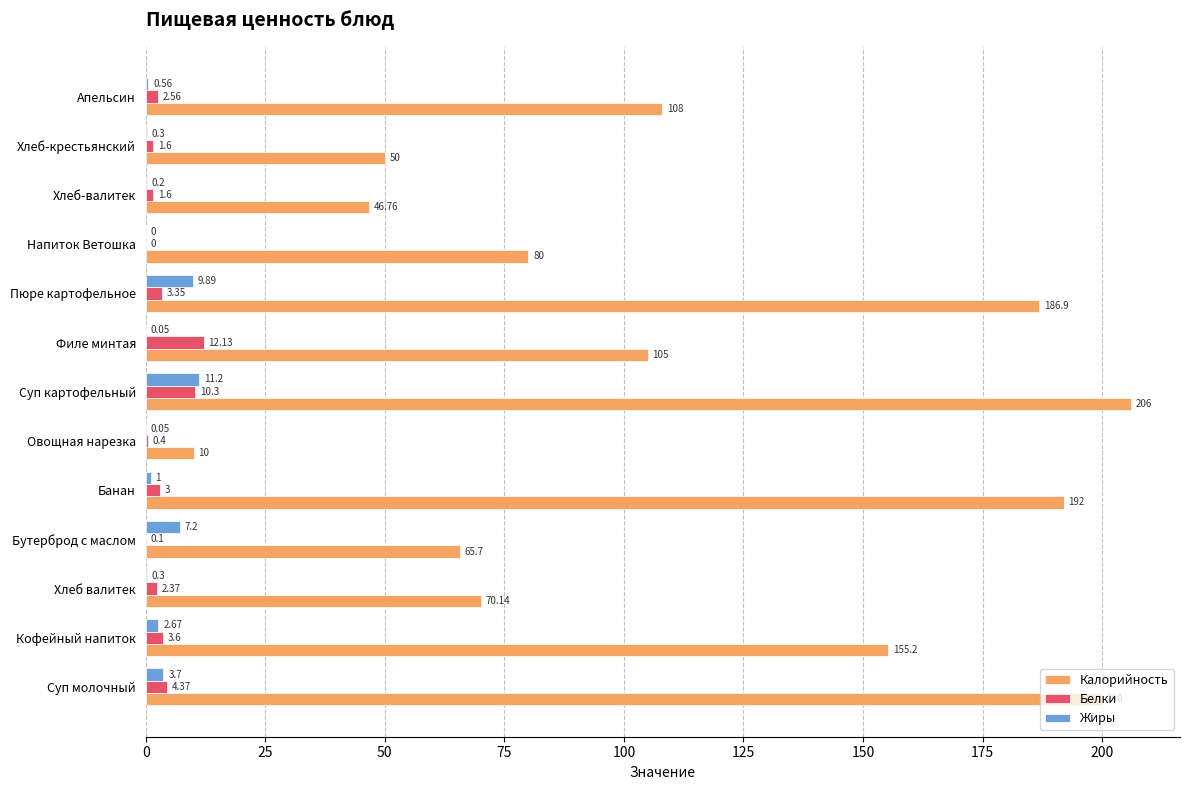

What are all the series names shown in the legend?

Калорийность, Белки, Жиры